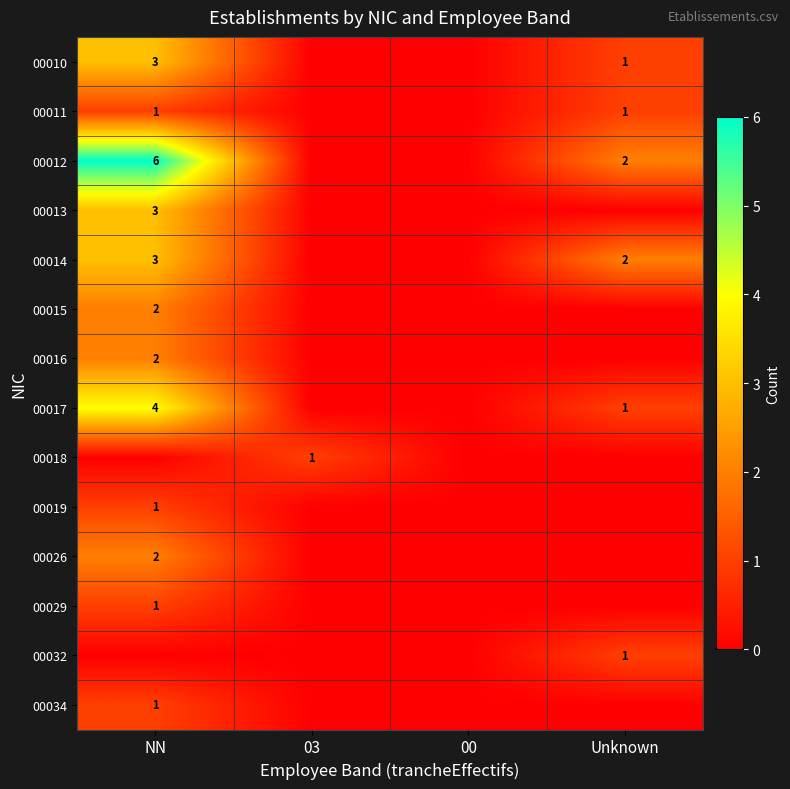

True or false: 00017 has a value of 6 at NN.

False